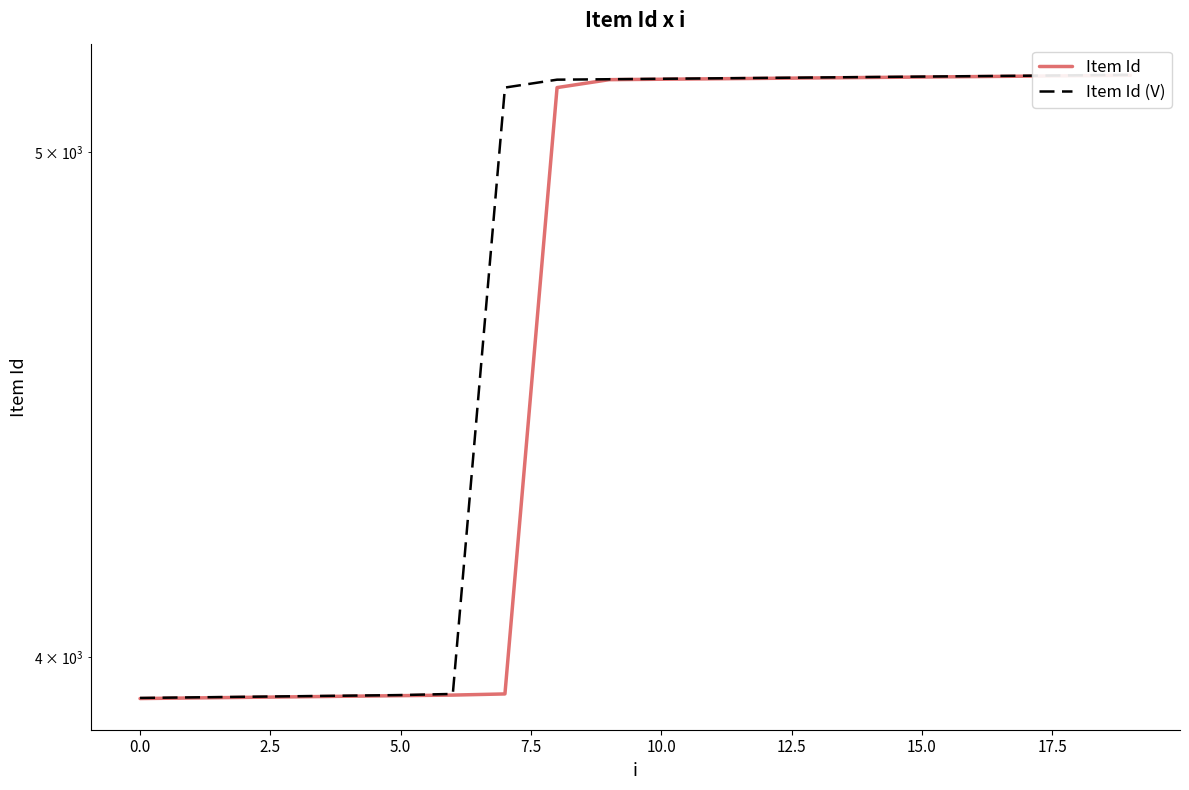

The Item Id (V) series shows 6849 at 12. True or false?

False